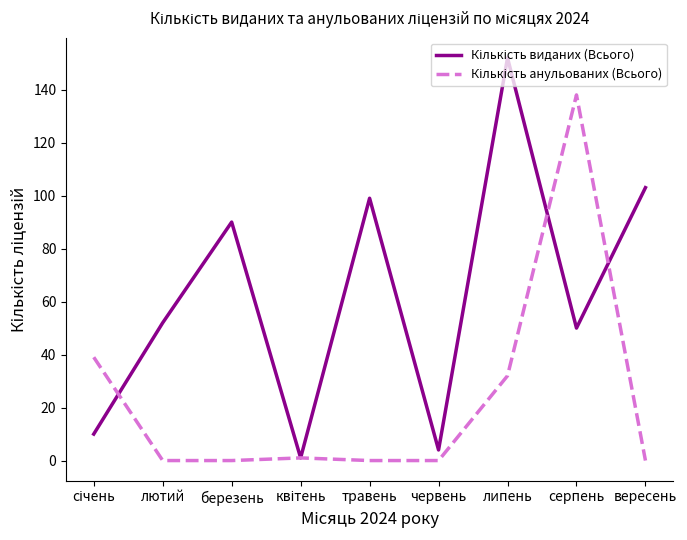

How many lines are shown in the chart?

2